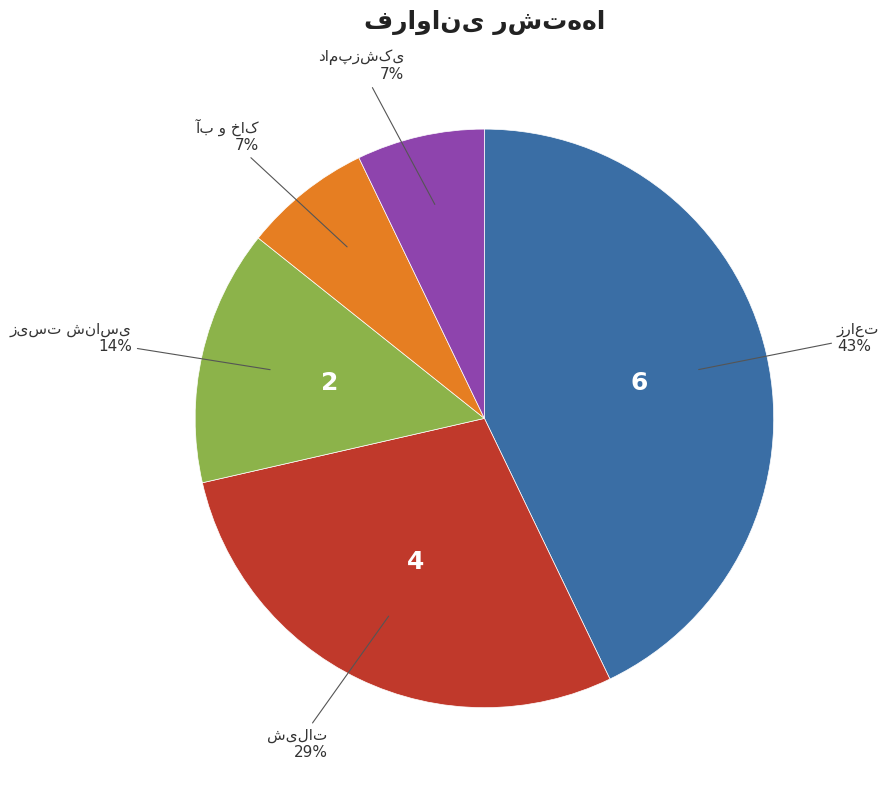

Is there any slice that represents more than half of the pie?

No